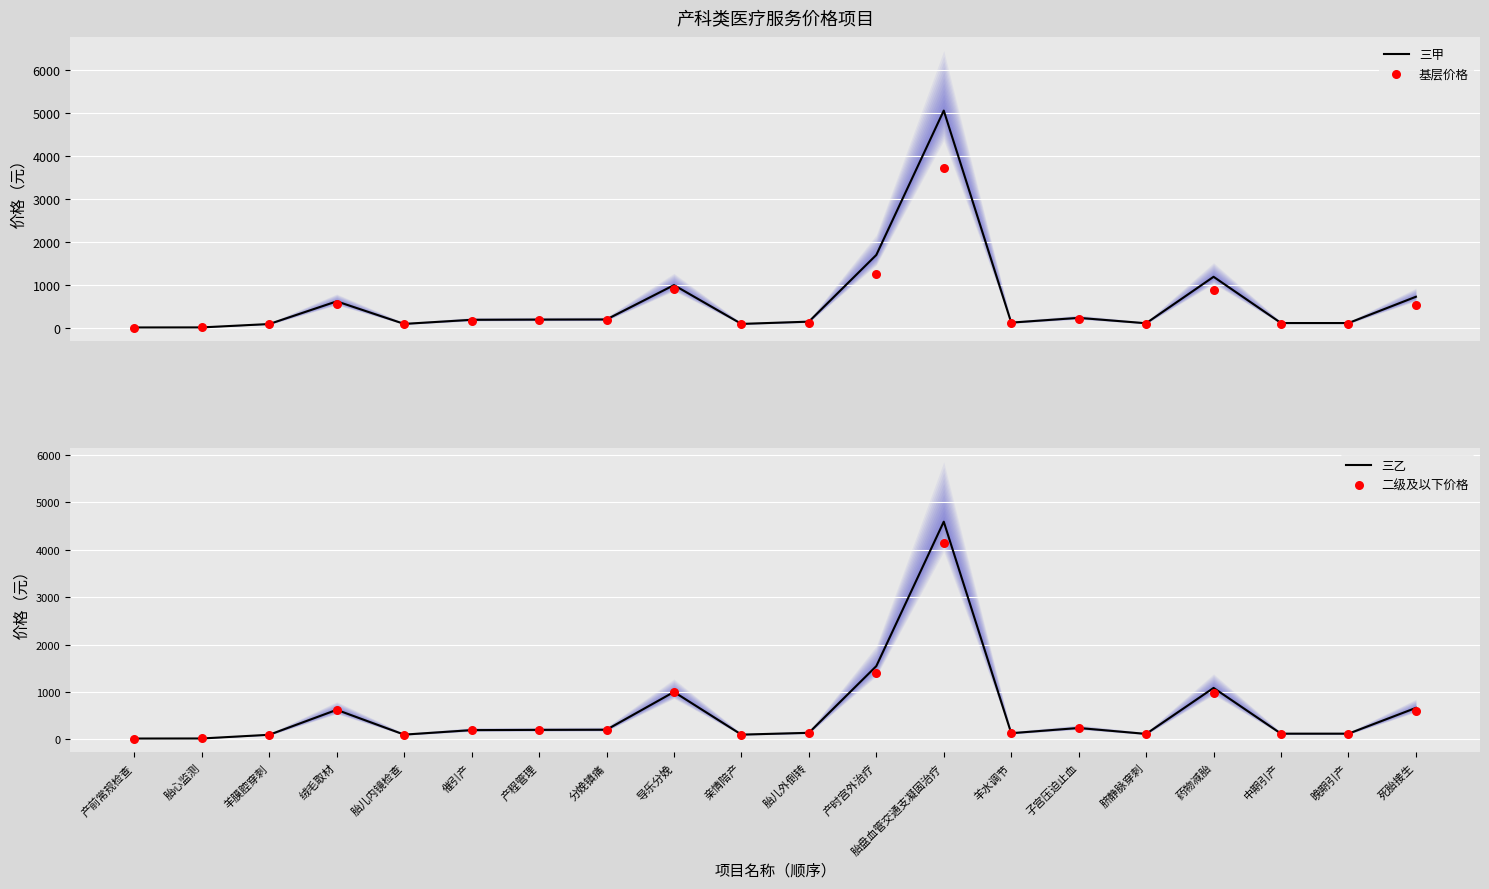

Which series reaches the maximum Y coordinate?

三甲